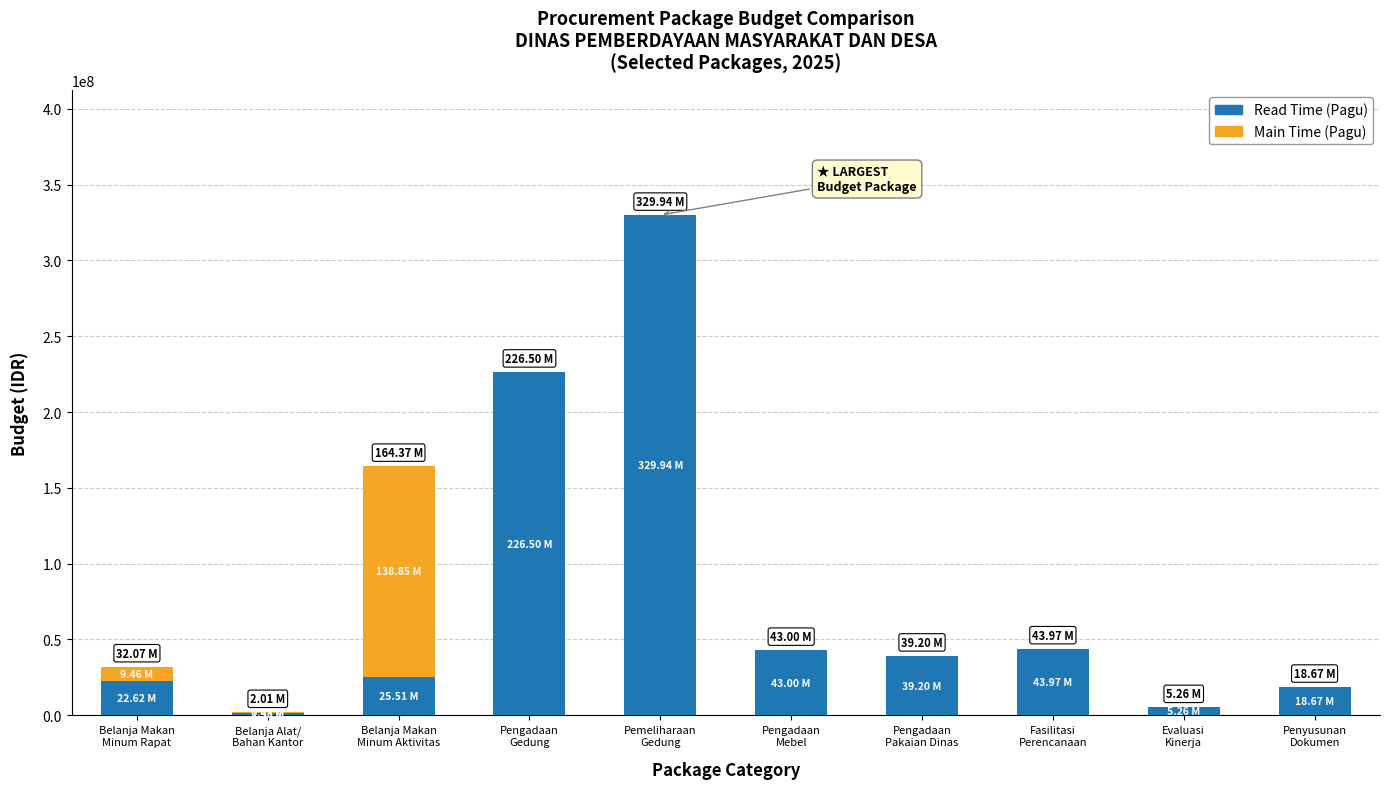

What is the total value across all series at Pengadaan
Mebel?

43000000